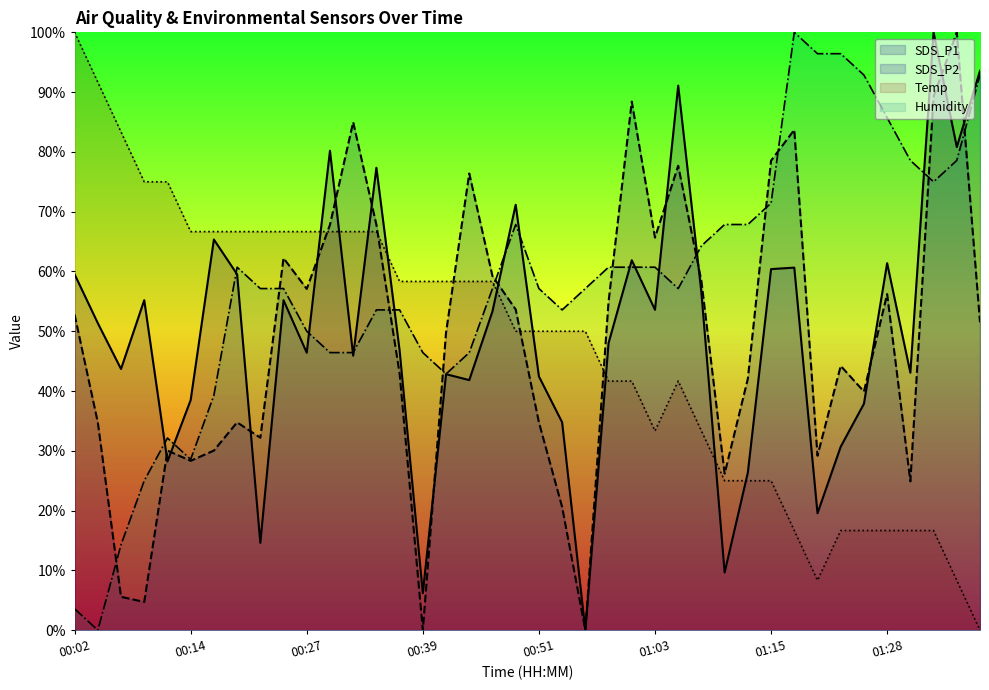

What is the difference between the maximum and minimum values in the Temp series?

100.0